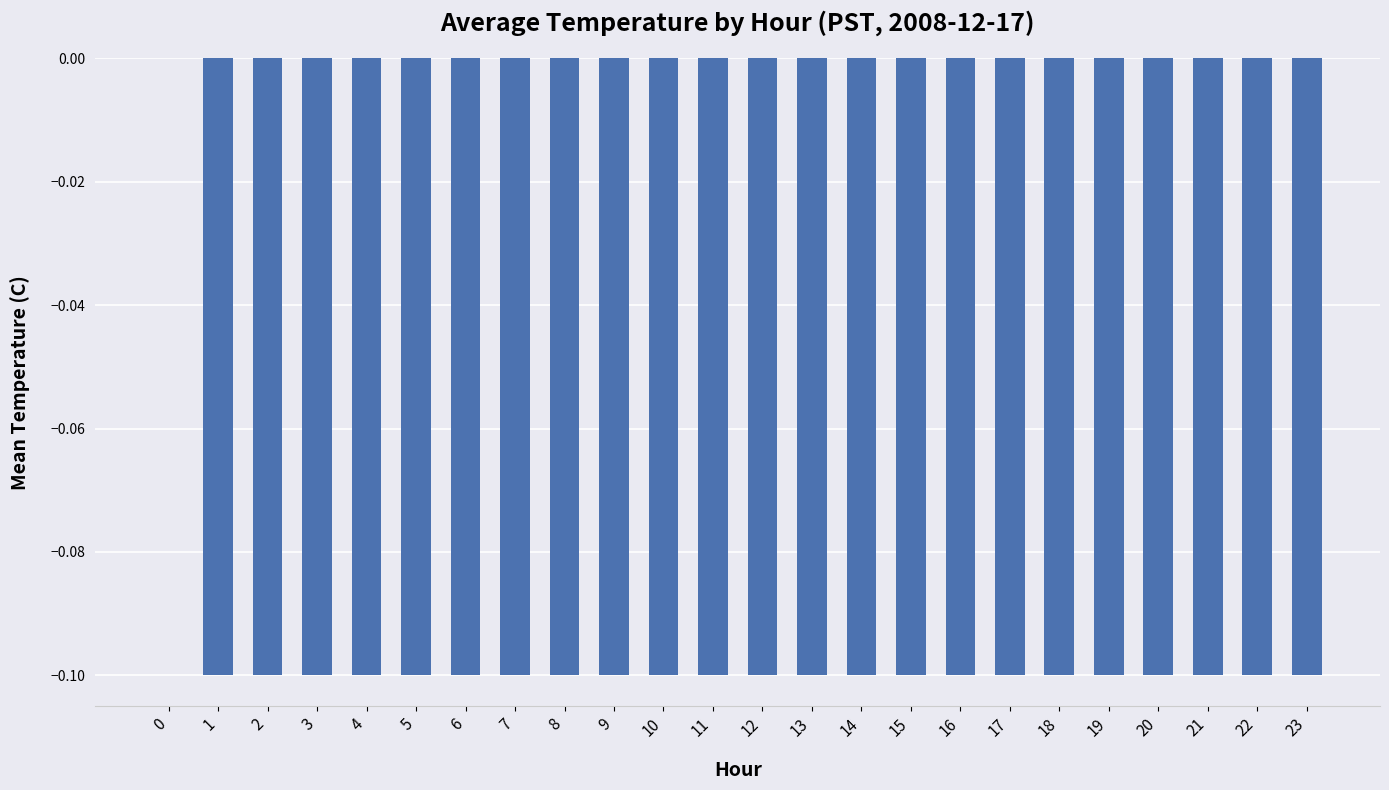

What is the sum of the values at 12 and 9?

-0.2